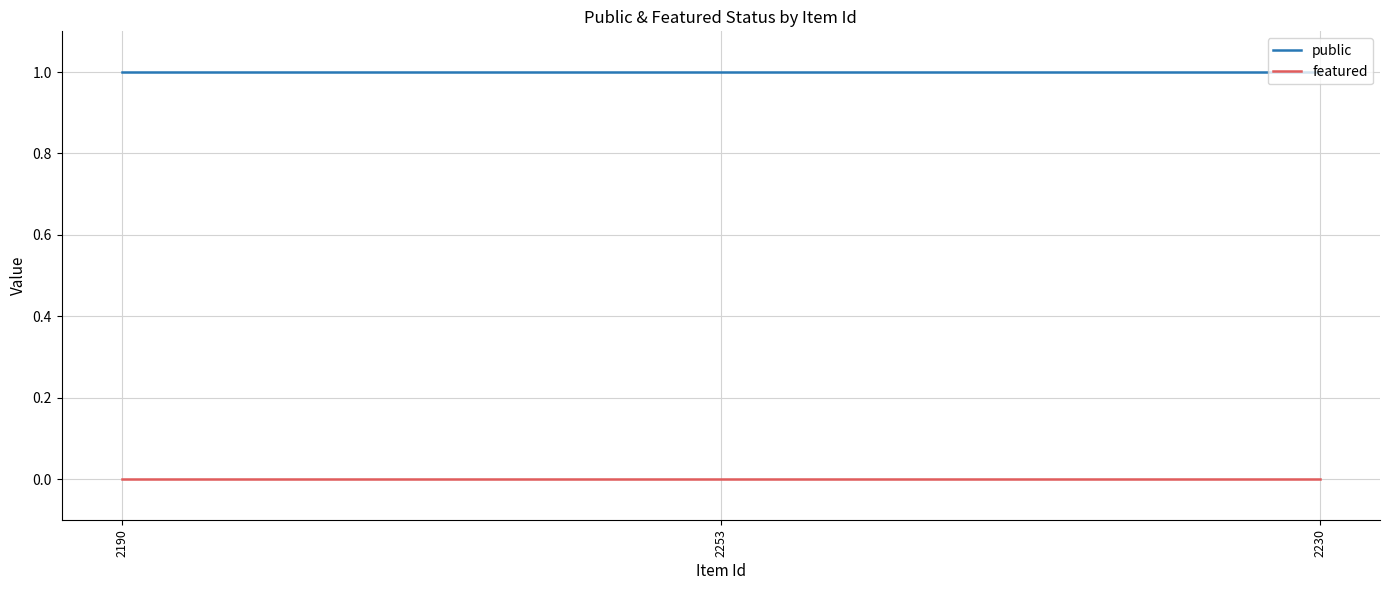

How many lines are shown in the chart?

2